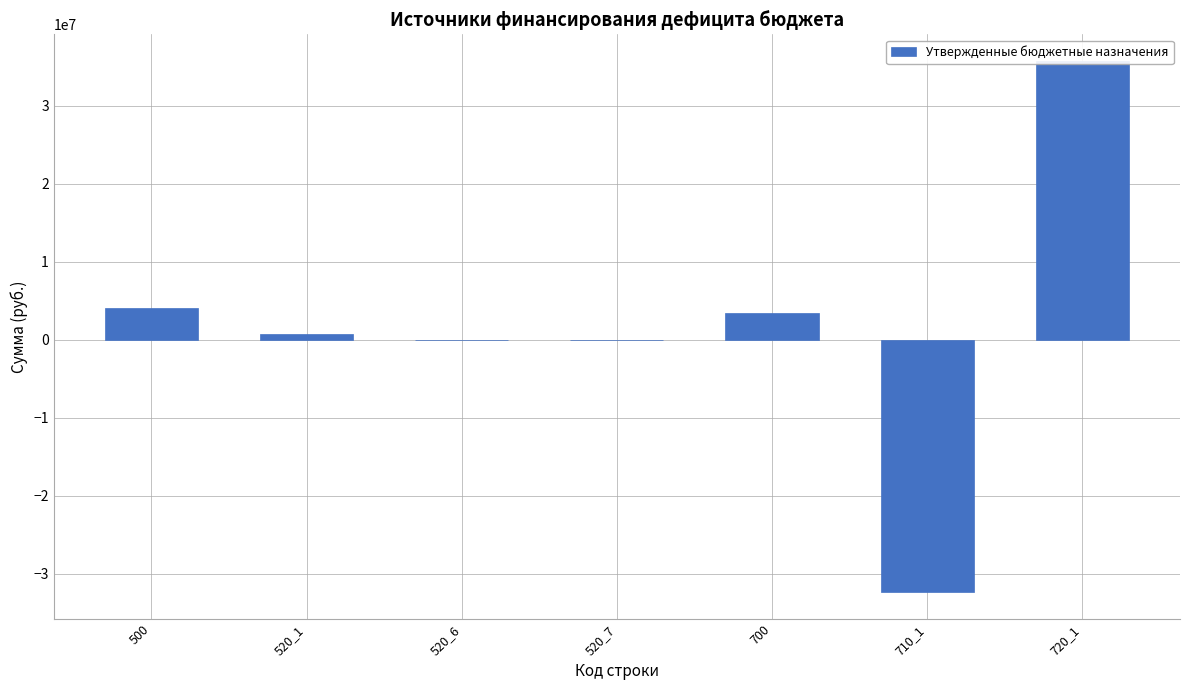

How many bars are there in total?

7